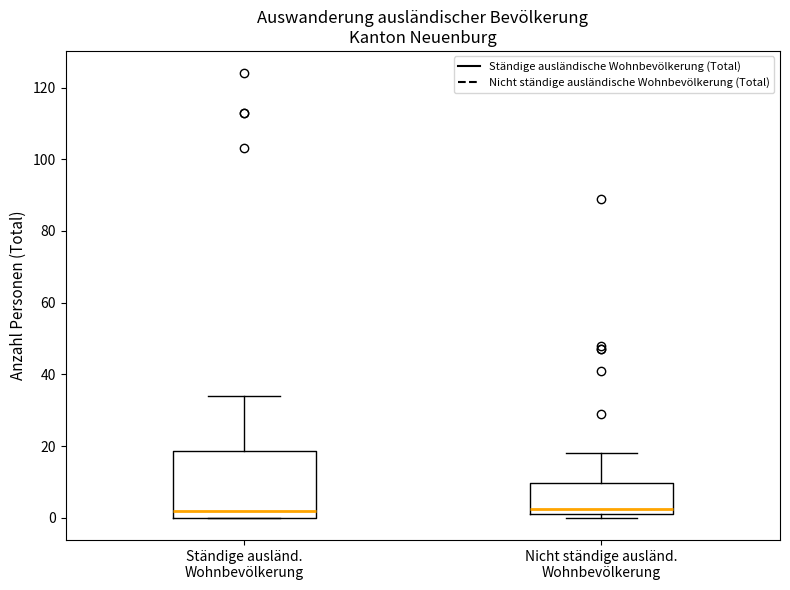

Where is the upper edge of the box for Nicht ständige ausländ. Wohnbevölkerung on the y-axis? The values are not printed on the chart, so give them approximately, as read against the axis.

10